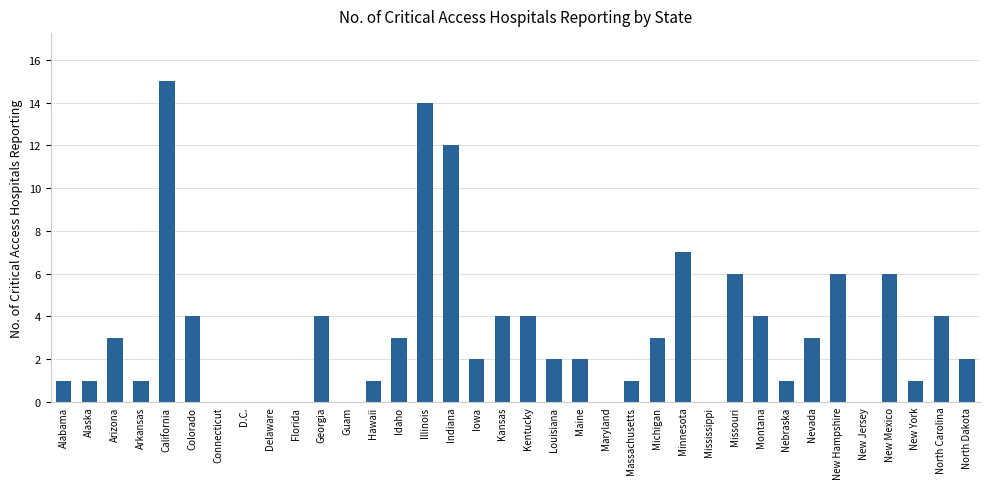

Is it true that the value at Connecticut is 10?

False